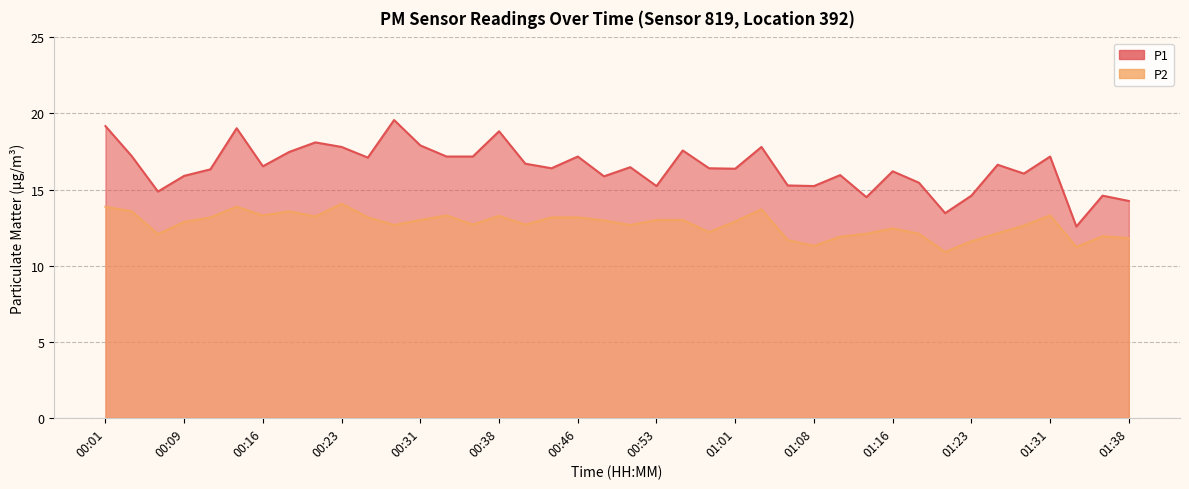

Rank the categories by P1 value from highest to lowest.

00:28, 00:01, 00:13, 00:38, 00:21, 00:31, 00:23, 01:03, 00:56, 00:18, 00:04, 00:33, 00:36, 00:46, 01:31, 00:26, 00:41, 01:26, 00:16, 00:51, 00:43, 00:58, 01:01, 00:11, 01:16, 01:28, 01:11, 00:09, 00:48, 01:18, 01:06, 00:53, 01:08, 00:06, 01:23, 01:36, 01:13, 01:38, 01:21, 01:33